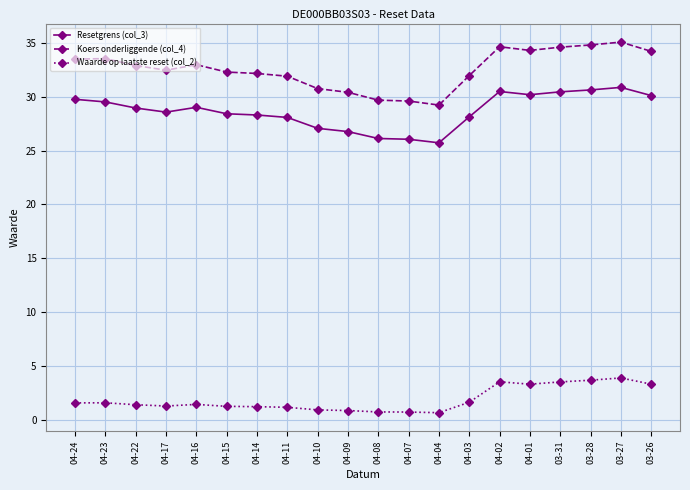

Is this an area chart (filled region under the line)?

No